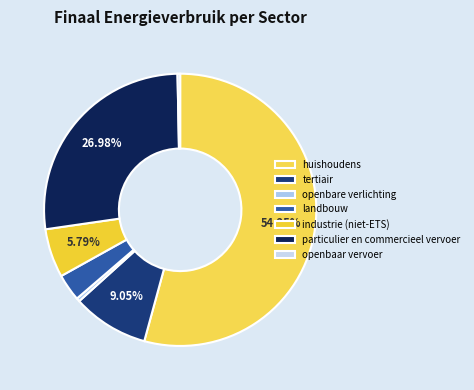

Count the number of slices in the pie.

7